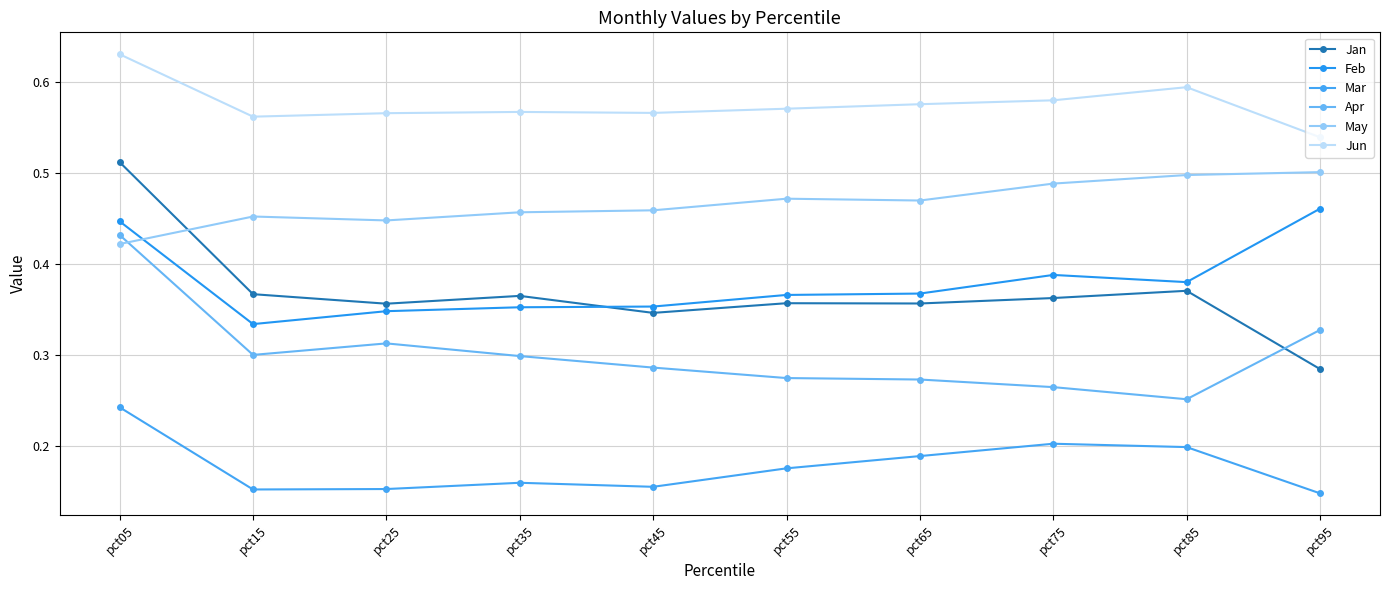

Is it true that Mar equals 0.1 at pct05?

False